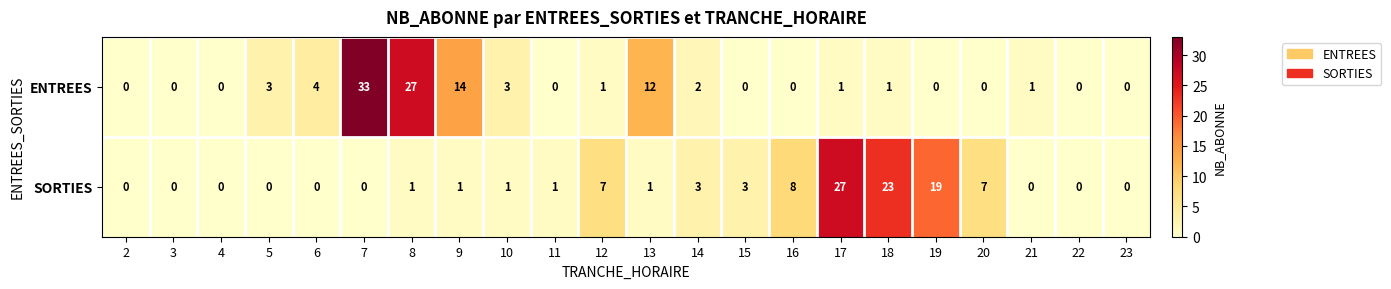

Which category has the highest value in the SORTIES series?

17